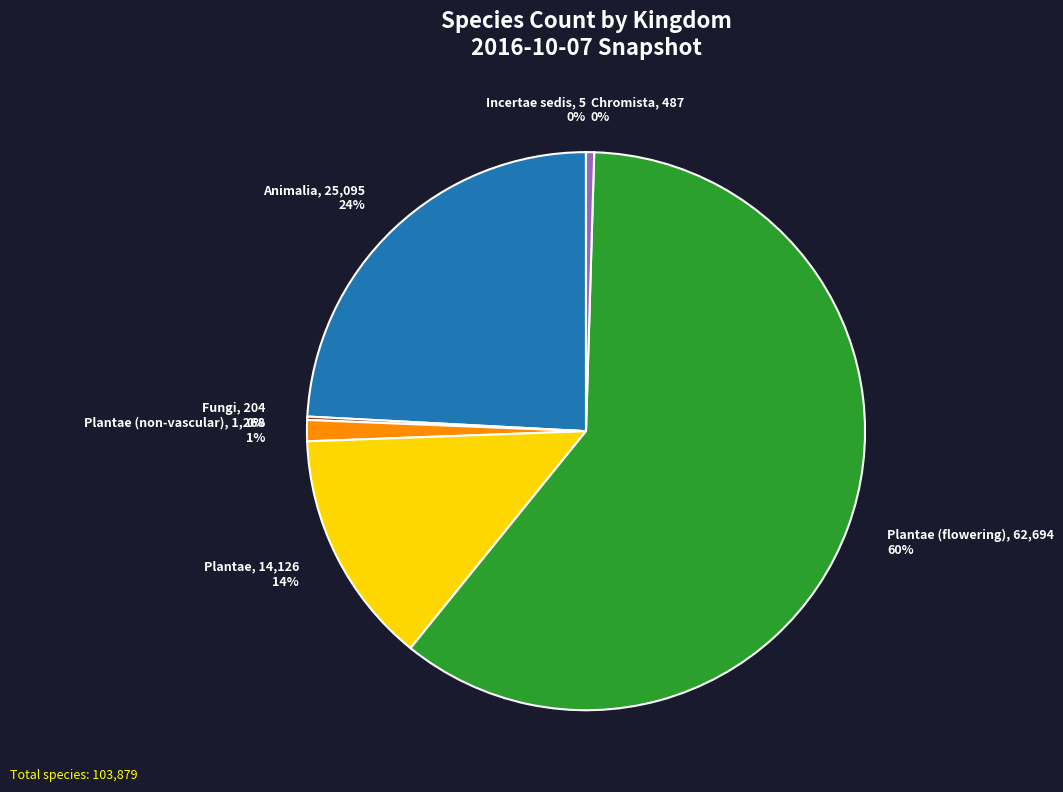

Combined, do Chromista and Plantae (flowering) account for over 50%?

Yes